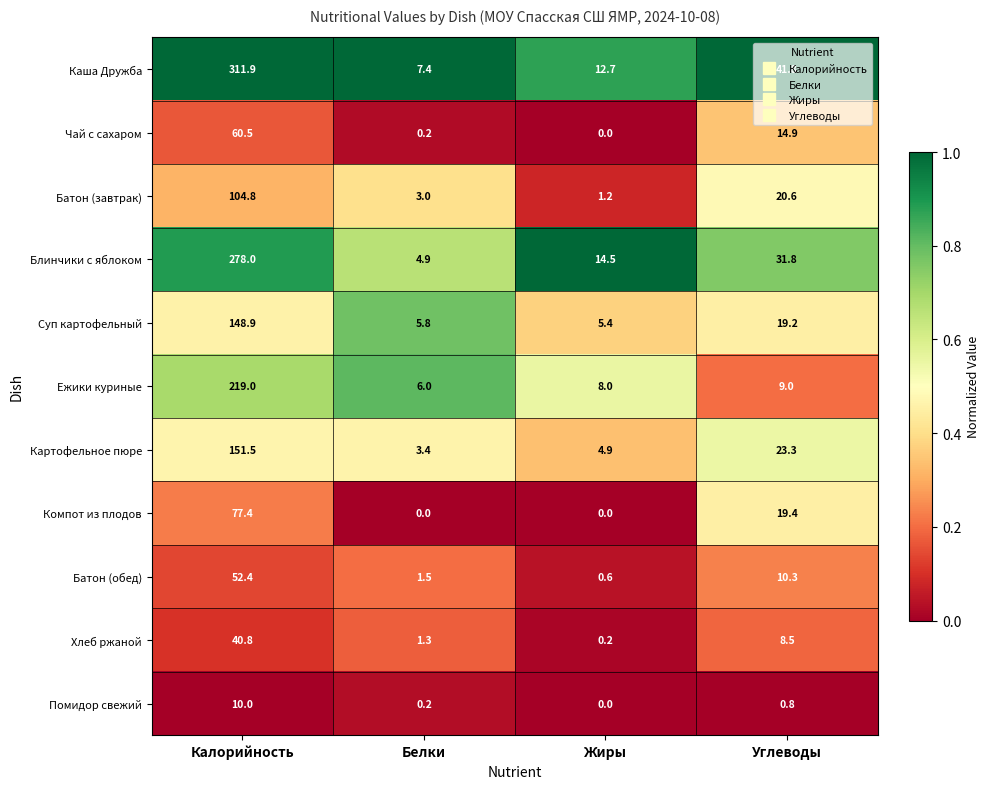

The value of Блинчики с яблоком at Жиры is 14.5. True or false?

True